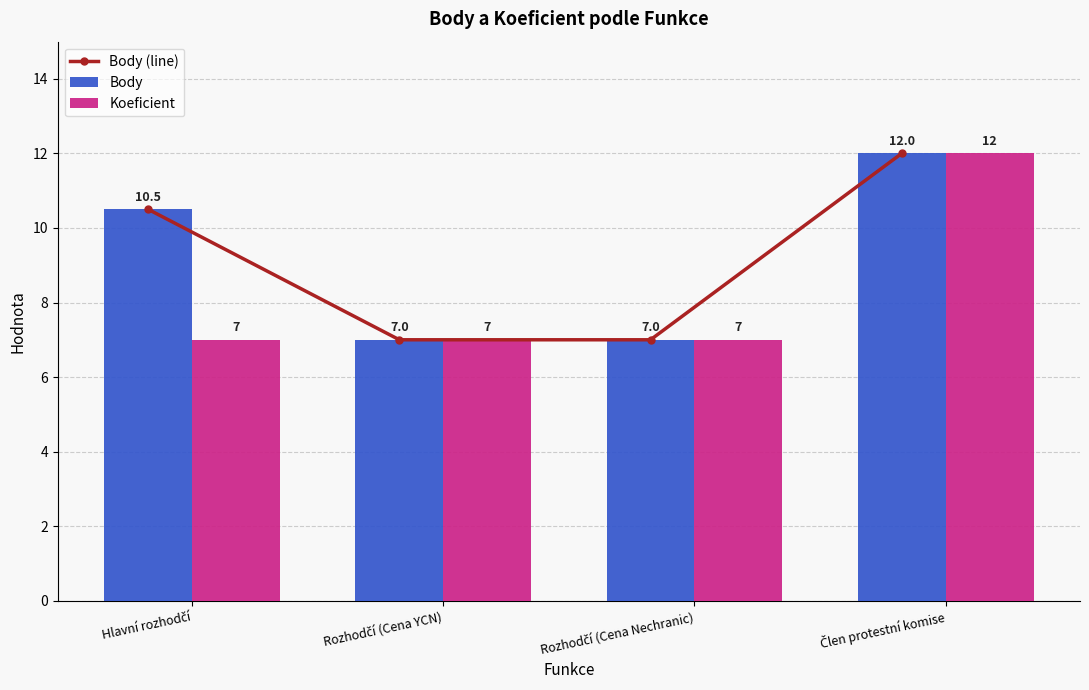

What is the difference between the second highest and second lowest values in the Body series?

3.5